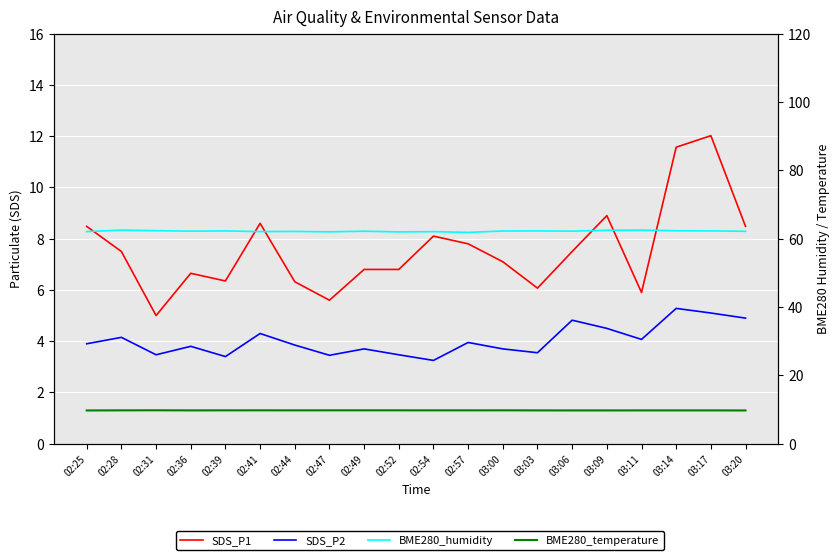

The value of SDS_P1 at 03:17 is 4.9. True or false?

False